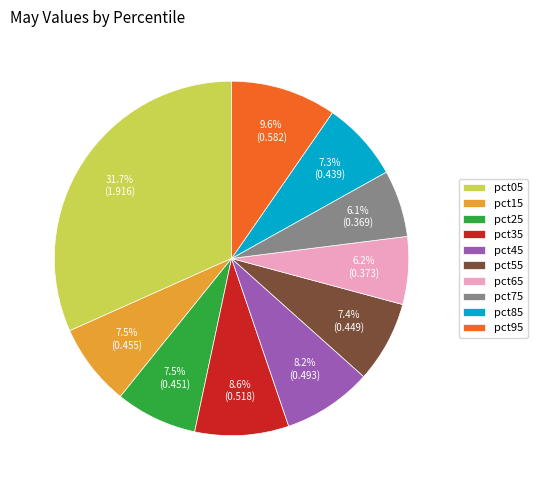

Which has a higher value, pct95 or pct75?

pct95